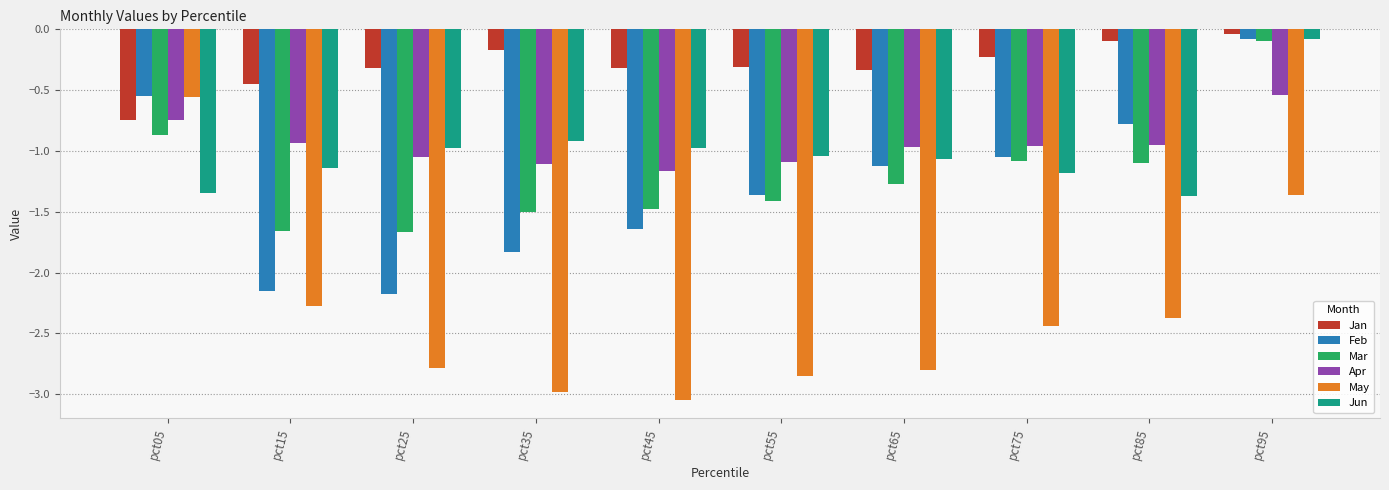

What are all the series names shown in the legend?

Jan, Feb, Mar, Apr, May, Jun